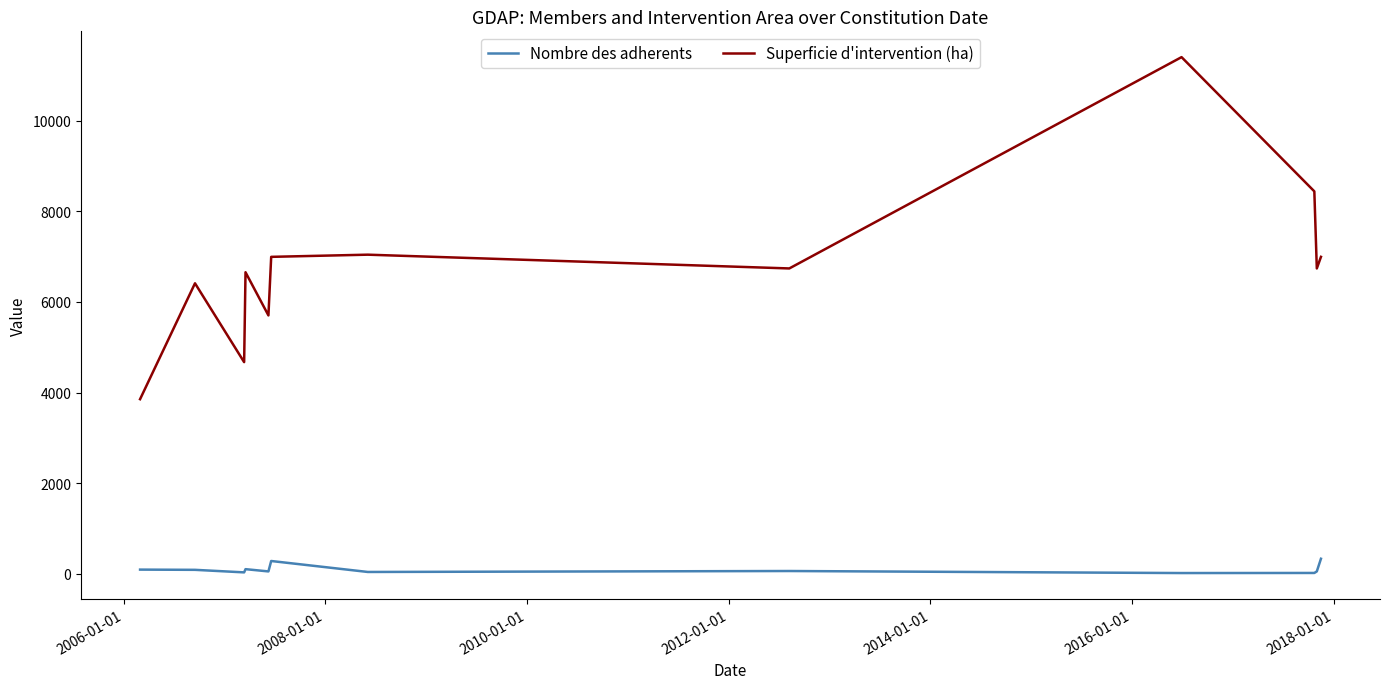

Which series has the largest total across all categories?

Superficie d'intervention (ha)